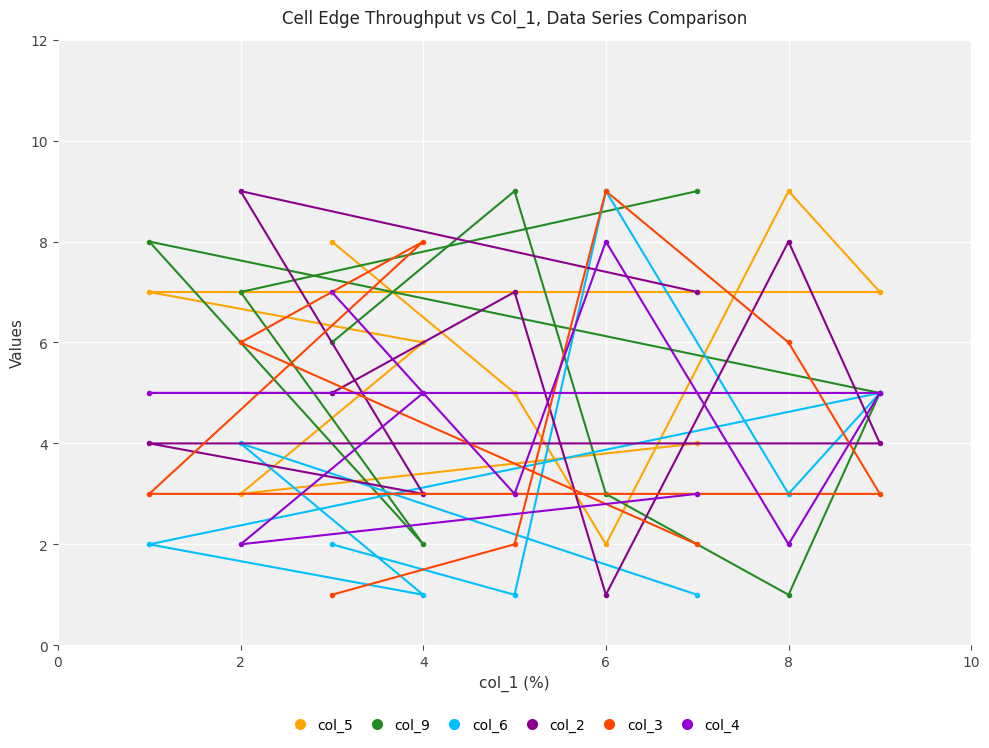

What is the maximum value shown in the chart?

9